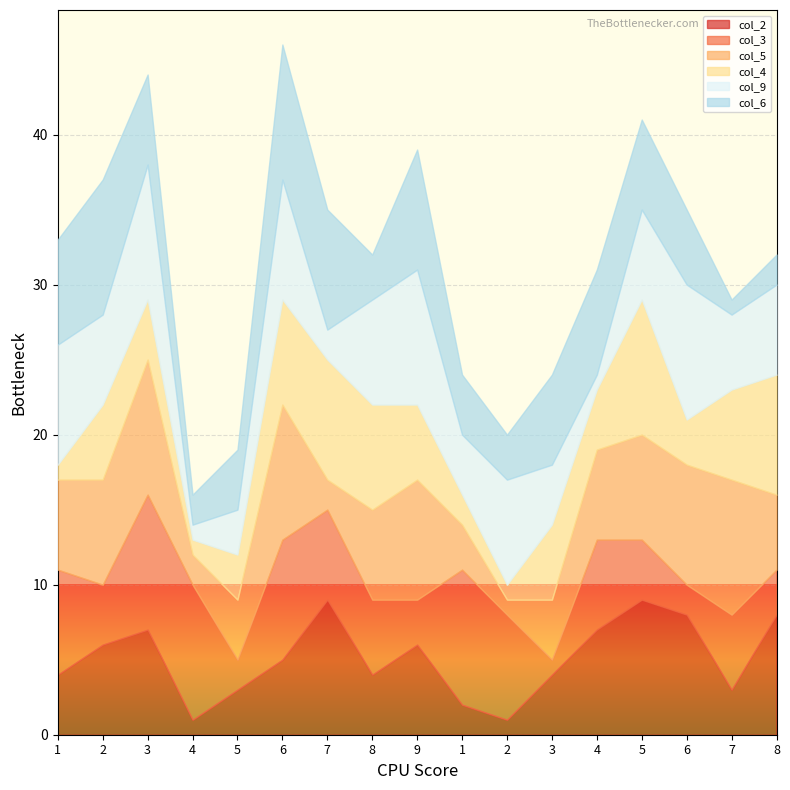

The col_9 series shows 6 at 8. True or false?

True